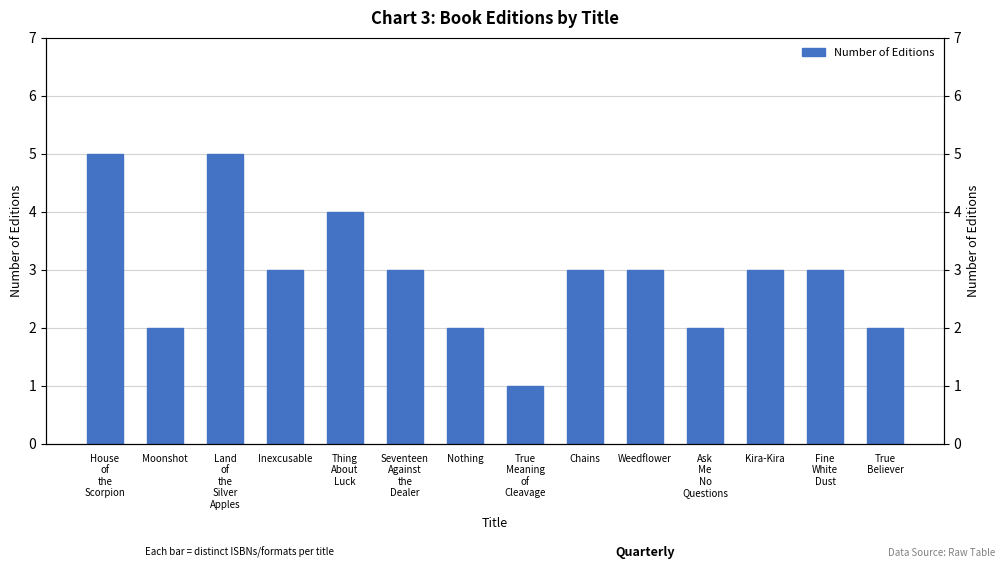

Where is the data nearest to the value 3?

Inexcusable